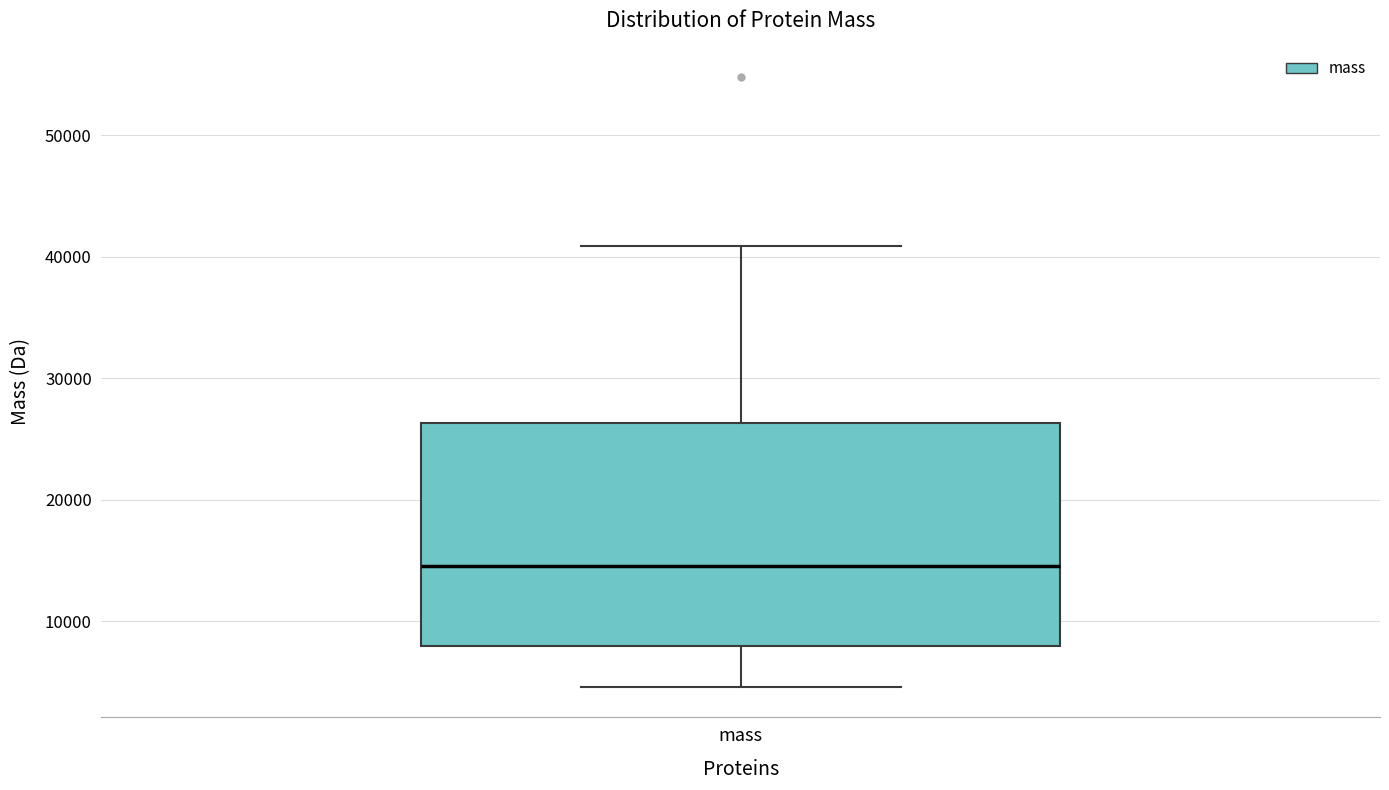

Where does the median line of the box for mass sit on the y-axis? The values are not printed on the chart, so give them approximately, as read against the axis.

15000